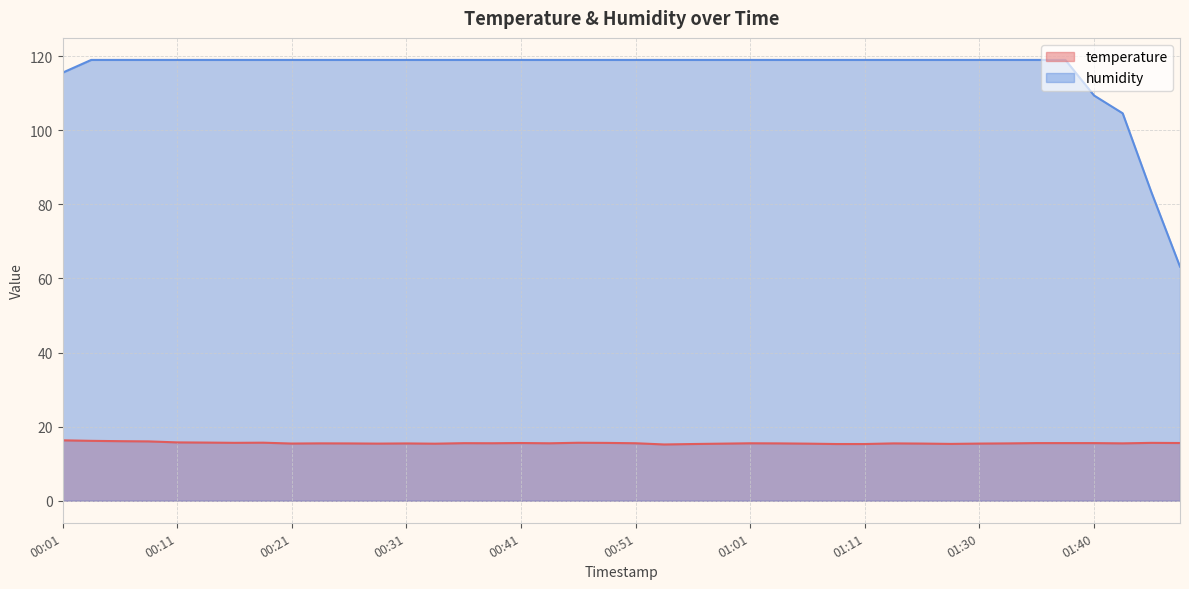

True or false: temperature and humidity cross at least once.

False